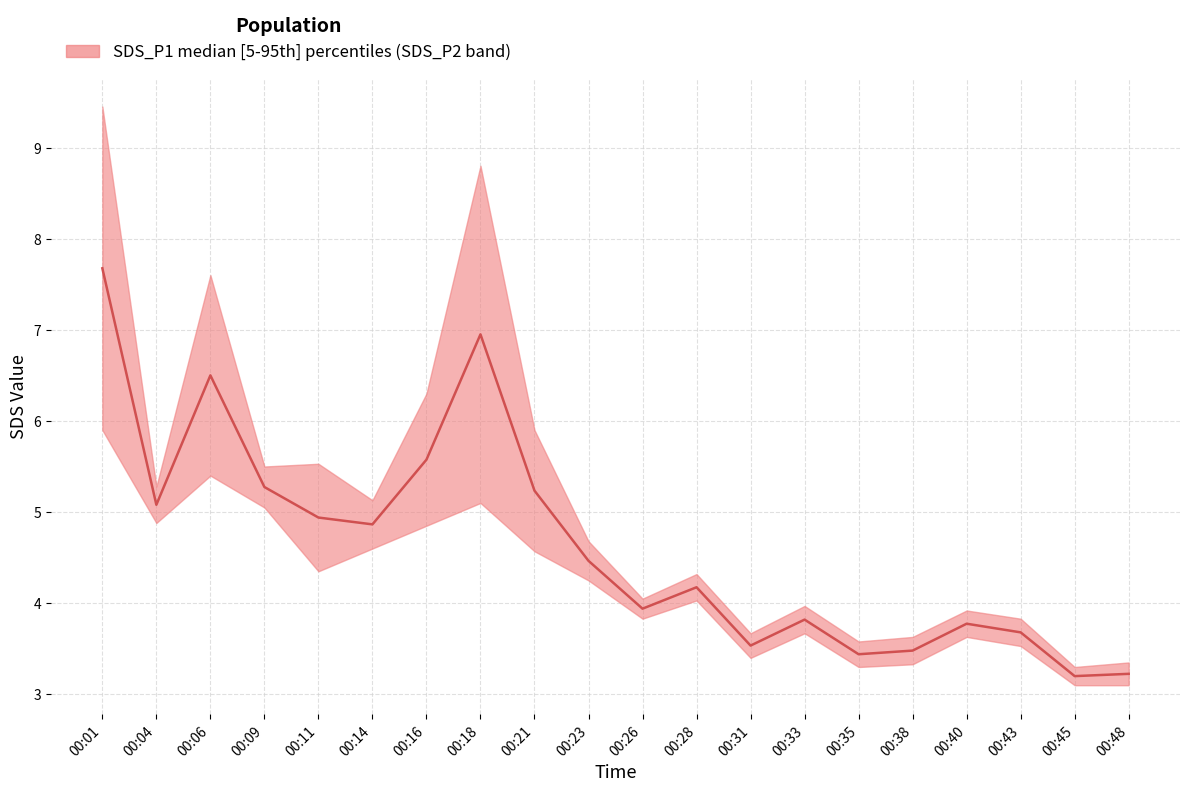

Reading left to right, transcribe all the data shown in this chart.

7.7	5.1	6.5	5.3	4.9	4.9	5.6	7.0	5.2	4.5	3.9	4.2	3.5	3.8	3.4	3.5	3.8	3.7	3.2	3.2